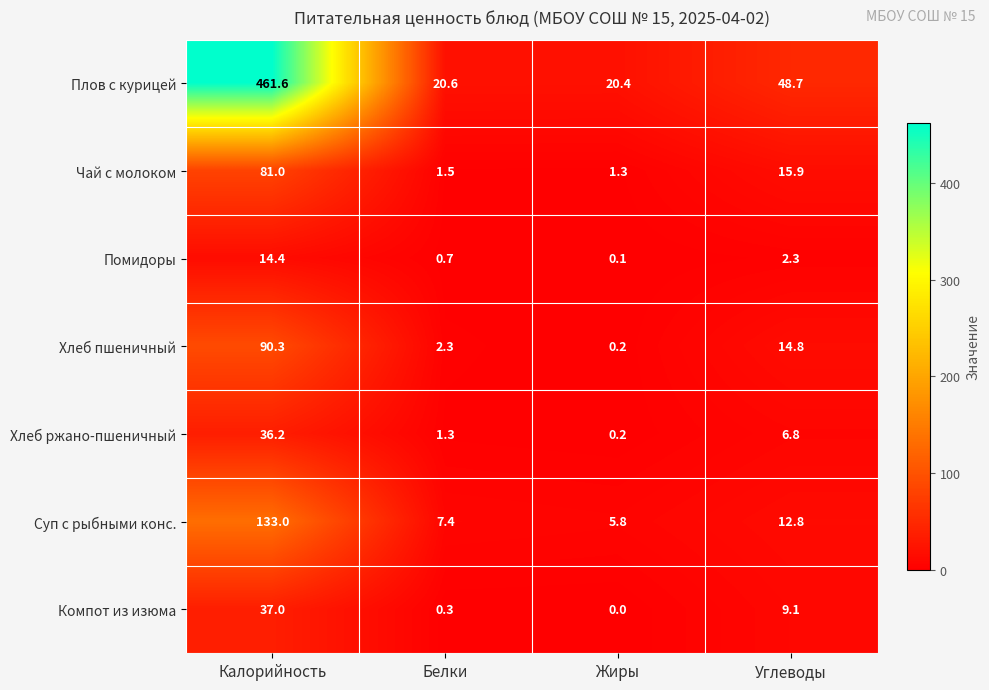

At which label is Суп с рыбными конс. closest to 69?

Углеводы